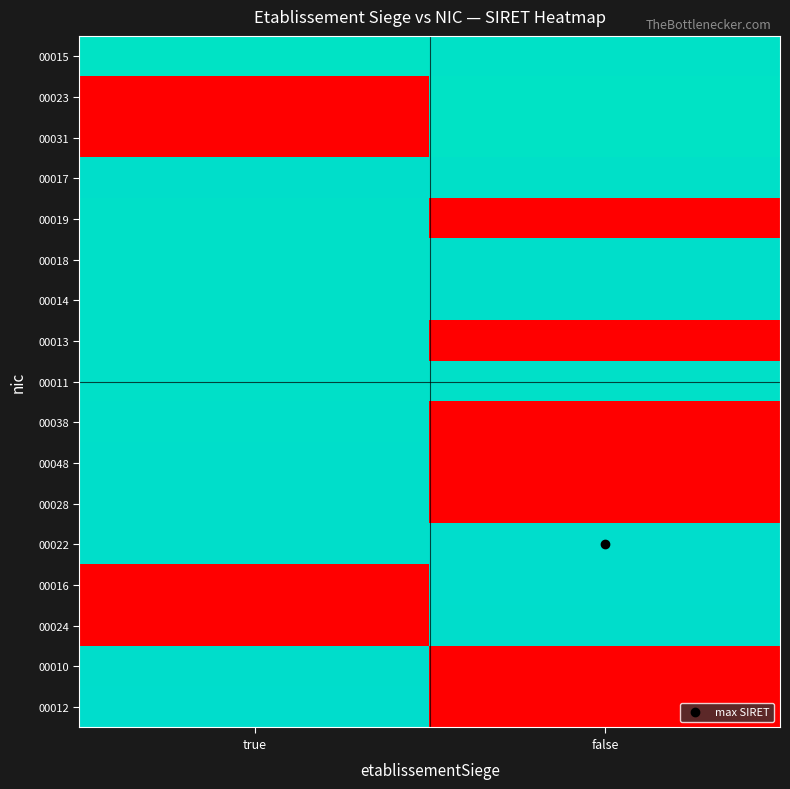

Reading left to right, list all the values displayed in this chart.

00015: true=13.3	false=13.4
00023: true=0.0	false=13.3
00031: true=0.0	false=13.3
00017: true=13.6	false=13.5
00019: true=13.5	false=0.0
00018: true=13.5	false=13.6
00014: true=13.5	false=13.6
00013: true=13.5	false=0.0
00011: true=13.5	false=13.5
00038: true=13.5	false=0.0
00048: true=13.6	false=0.0
00028: true=13.6	false=0.0
00022: true=13.6	false=13.7
00016: true=0.0	false=13.7
00024: true=0.0	false=13.7
00010: true=13.6	false=0.0
00012: true=13.7	false=0.0